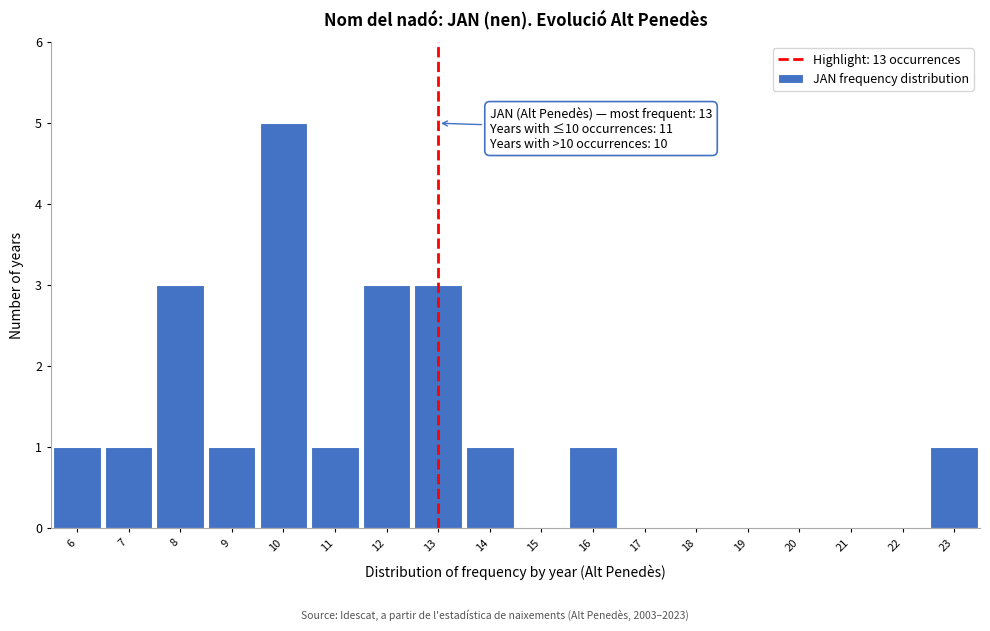

Over which range of the x-axis is the bar tallest?

9.5 to 10.5